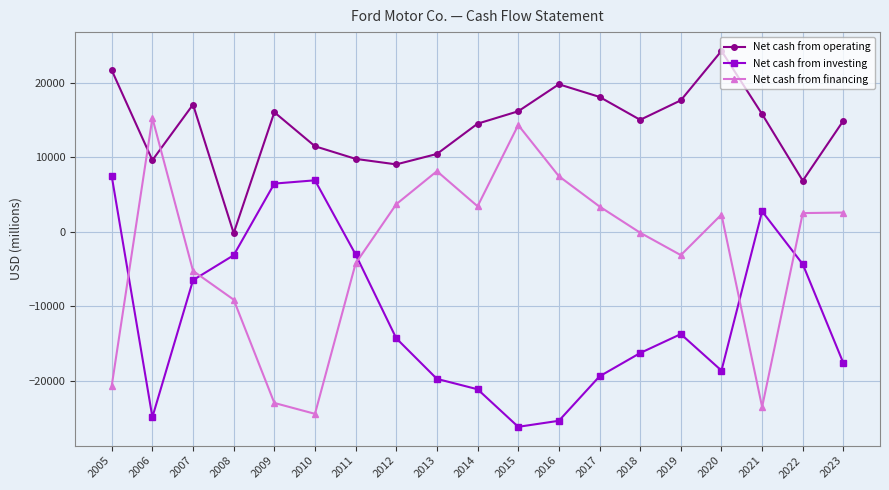

What is the sum of the Net cash from investing values at 2011 and 2023?

-20669